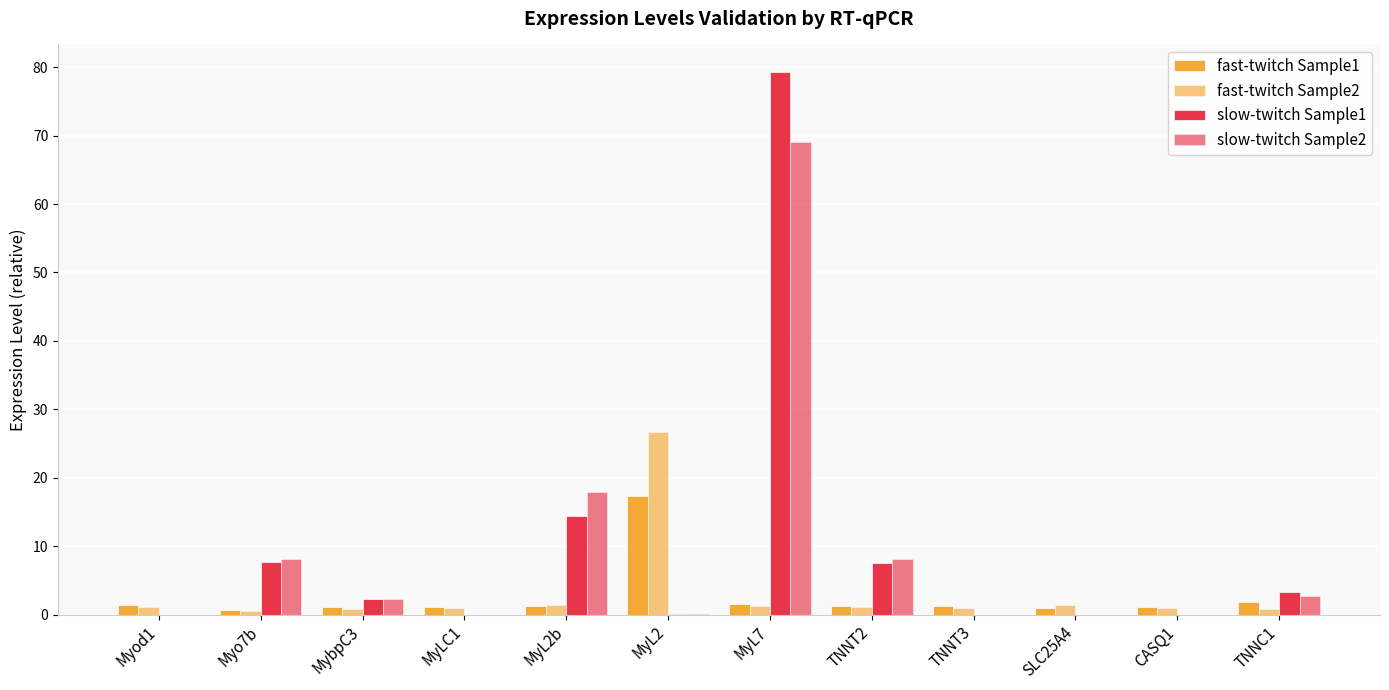

List the series in order of their peak value, highest first.

slow-twitch Sample1, slow-twitch Sample2, fast-twitch Sample2, fast-twitch Sample1